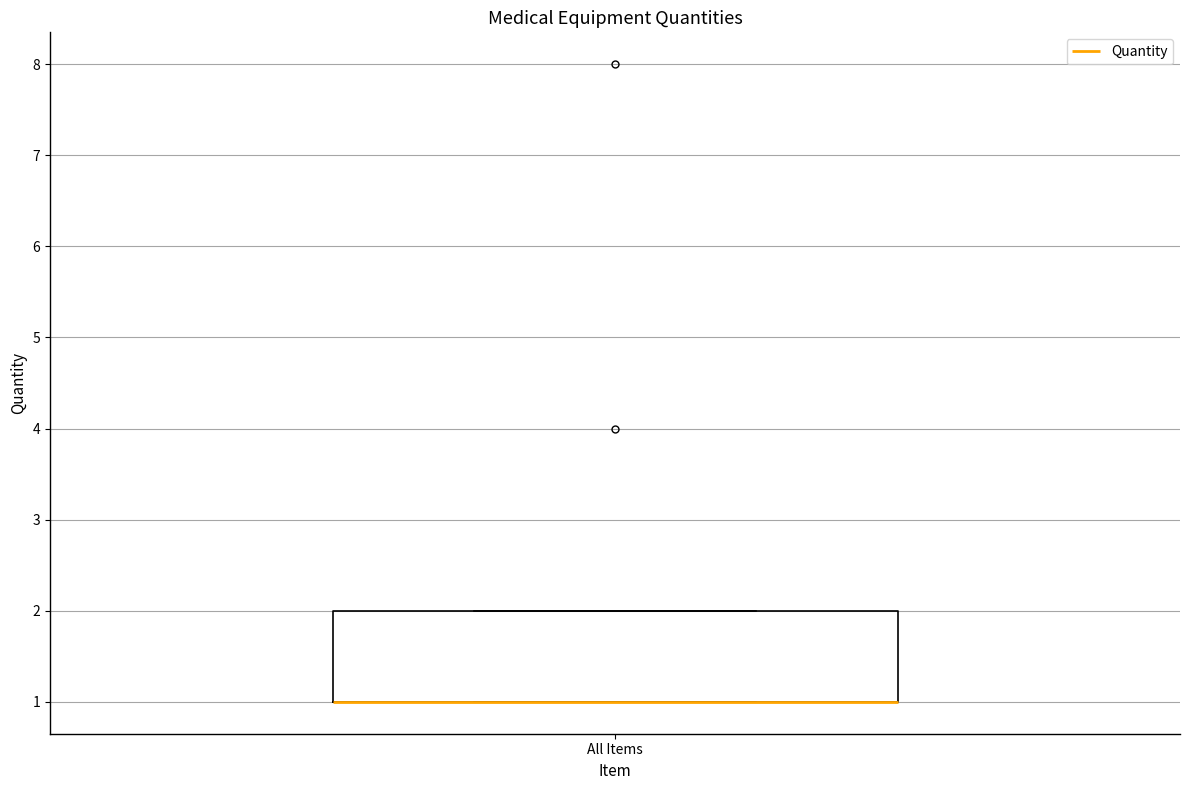

Read this box plot against the y-axis: the position of the median line, the range covered by the box, and the ends of both whiskers. The values are not printed on the chart, so give them approximately, as read against the axis.

median 1 (drawn on the box's lower edge), box 1 to 2, whiskers 1 to 2